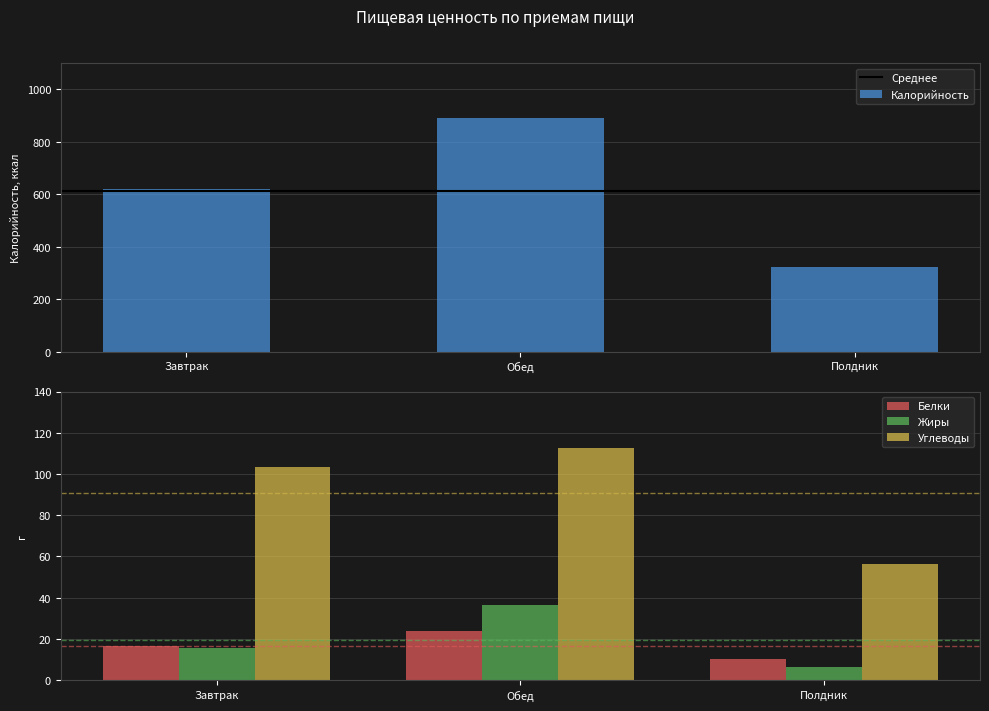

What are all the series names shown in the legend?

Калорийность, Белки, Жиры, Углеводы